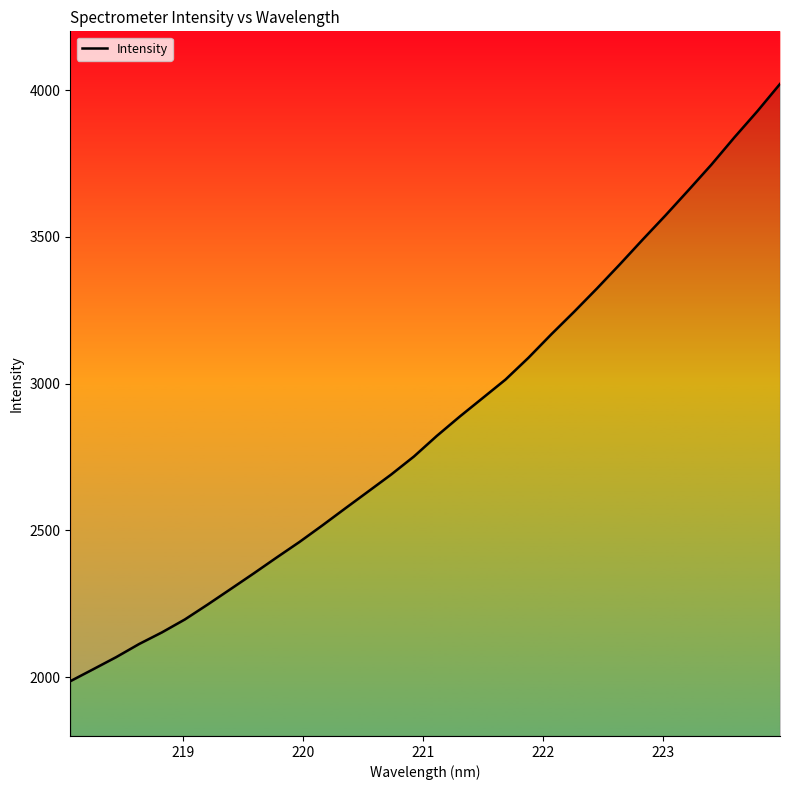

True or false: the data shows 960.8 at 28.

False